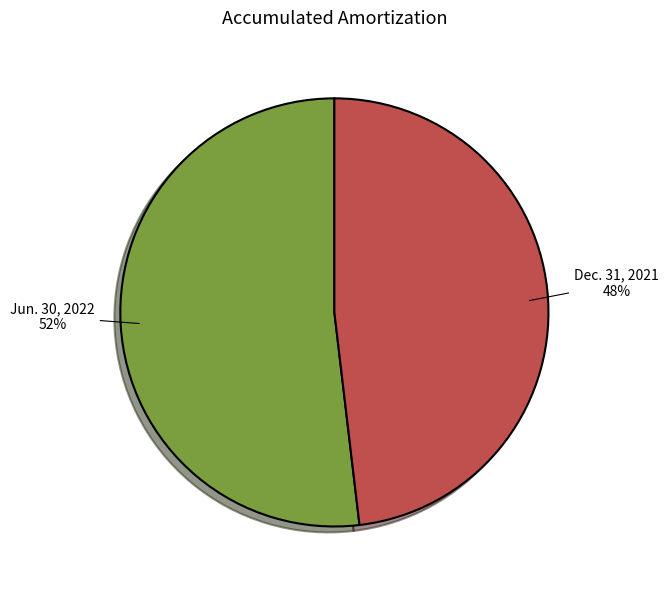

Does Dec. 31, 2021 represent more than half of the total?

No